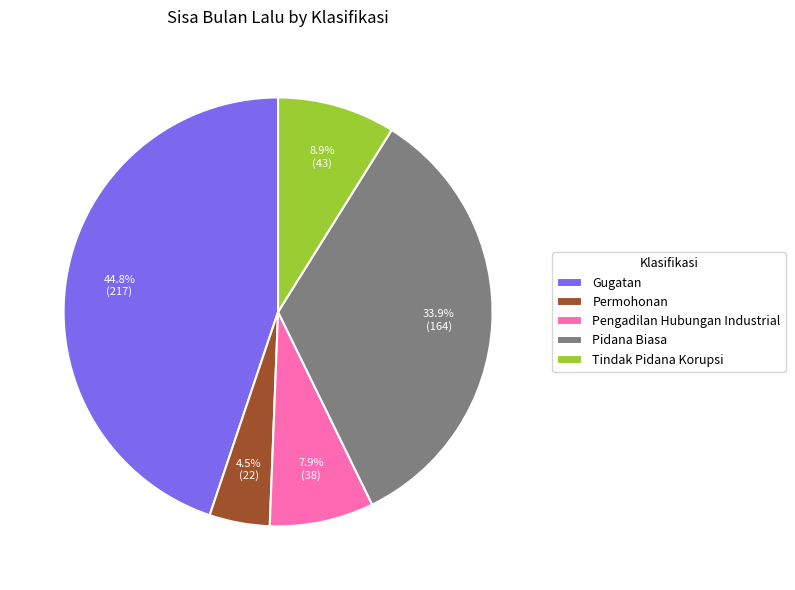

How many slices are in this pie chart?

5